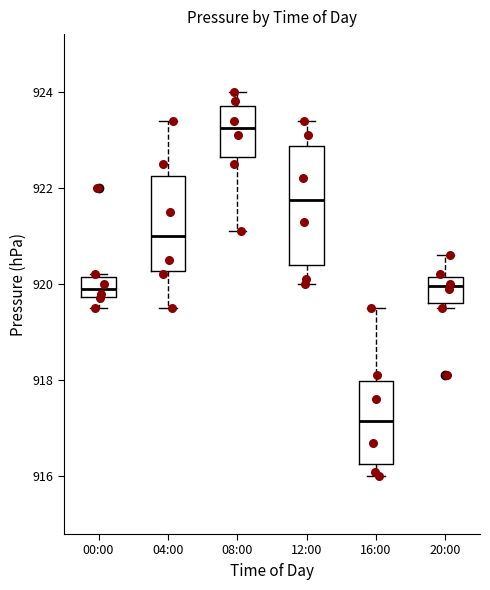

Reading left to right, read every box against the y-axis: the position of its median line, the range the box covers, and the ends of its whiskers. The values are not printed on the chart, so give them approximately, as read against the axis.

00:00: median 920.0, box 919.8 to 920.2, whiskers 919.6 to 920.2
04:00: median 921.0, box 920.2 to 922.2, whiskers 919.6 to 923.4
08:00: median 923.2, box 922.6 to 923.8, whiskers 921.2 to 924.0
12:00: median 921.8, box 920.4 to 922.8, whiskers 920.0 to 923.4
16:00: median 917.2, box 916.2 to 918.0, whiskers 916.0 to 919.6
20:00: median 920.0, box 919.6 to 920.2, whiskers 919.6 (just below the box's lower edge) to 920.6